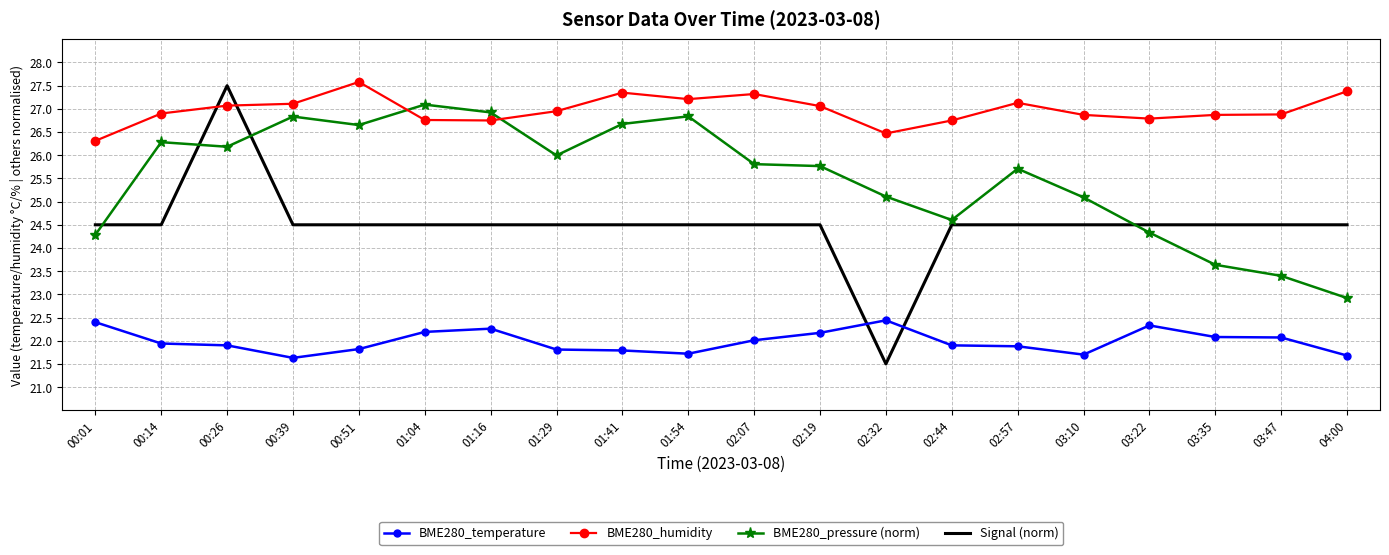

What is the greatest value displayed?

27.6